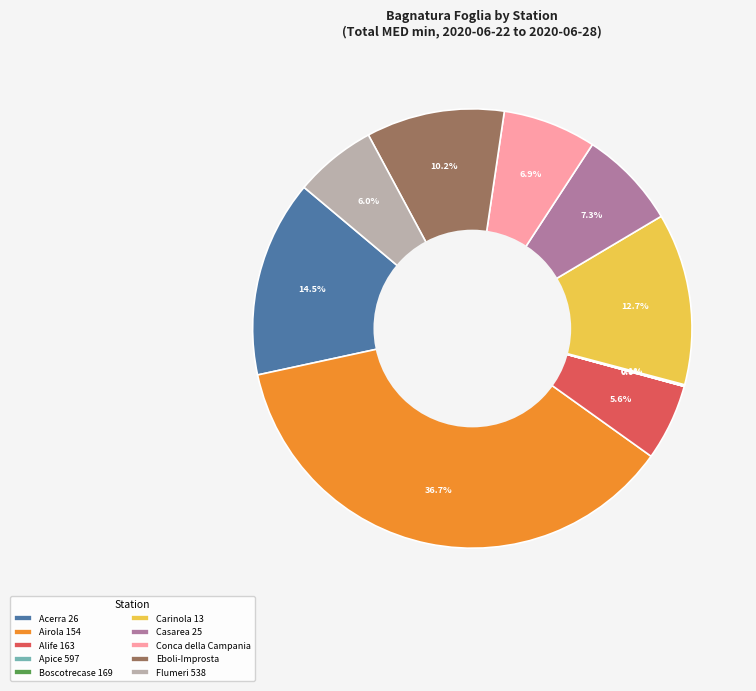

What is the largest slice in the pie chart?

Airola 154